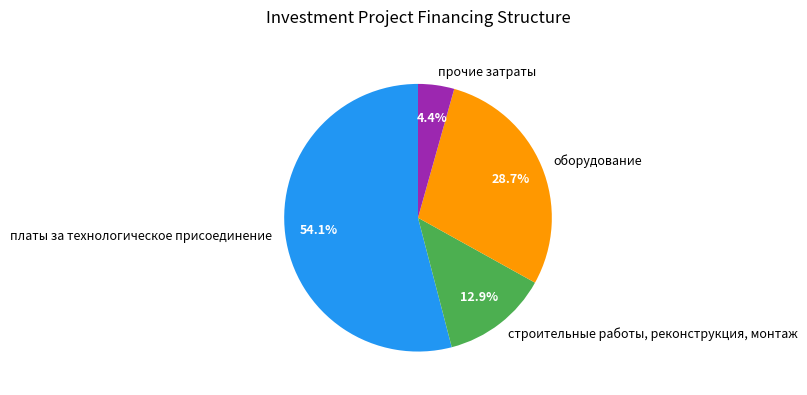

How many segments does this pie chart have?

4